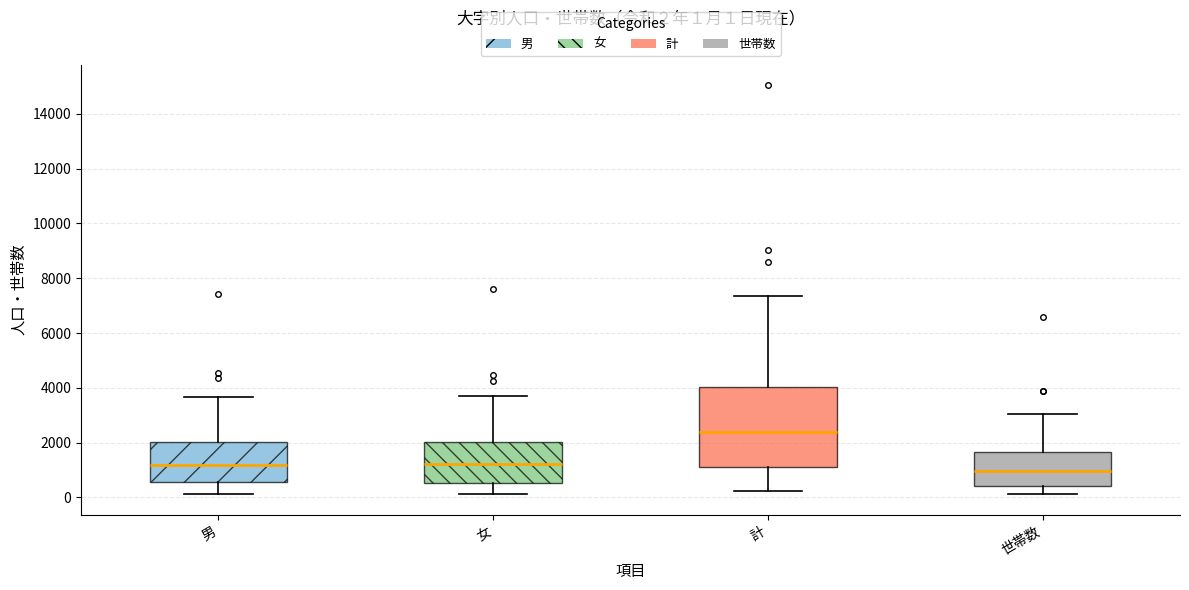

Which box's median line is the lowest?

世帯数